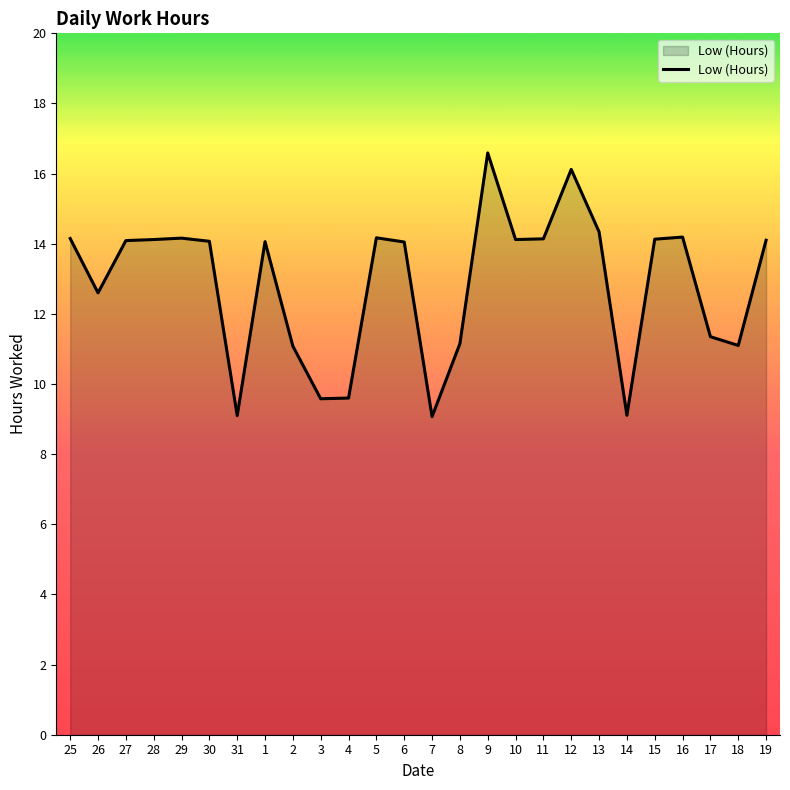

What is the difference between the maximum and minimum values?

7.5